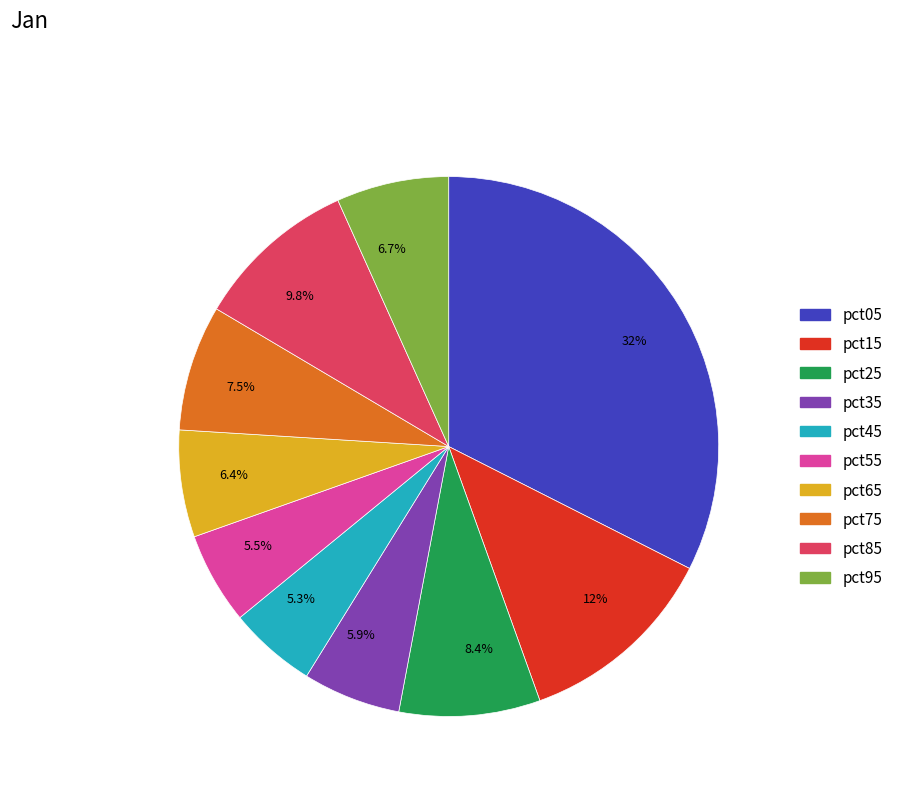

Which has a higher value, 8.4% or 5.9%?

8.4%